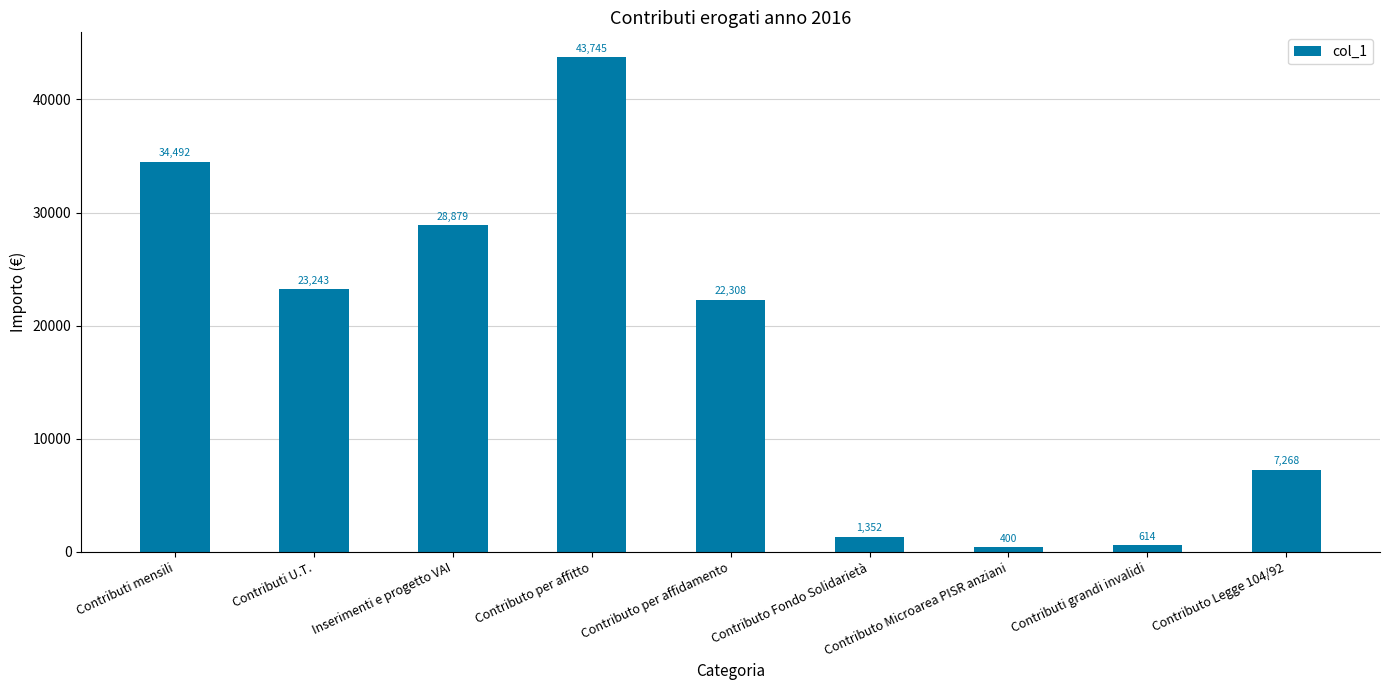

Which label corresponds to the smallest value in the chart?

Contributo Microarea PISR anziani